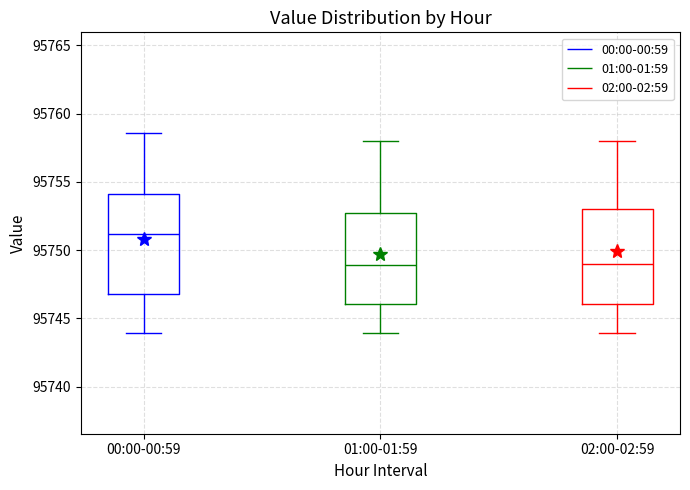

Reading left to right, read every box against the y-axis: the position of its median line, the range the box covers, and the ends of its whiskers. The values are not printed on the chart, so give them approximately, as read against the axis.

00:00-00:59: median 95751.0, box 95747.0 to 95754.0, whiskers 95744.0 to 95758.5
01:00-01:59: median 95749.0, box 95746.0 to 95753.0, whiskers 95744.0 to 95758.0
02:00-02:59: median 95749.0, box 95746.0 to 95753.0, whiskers 95744.0 to 95758.0